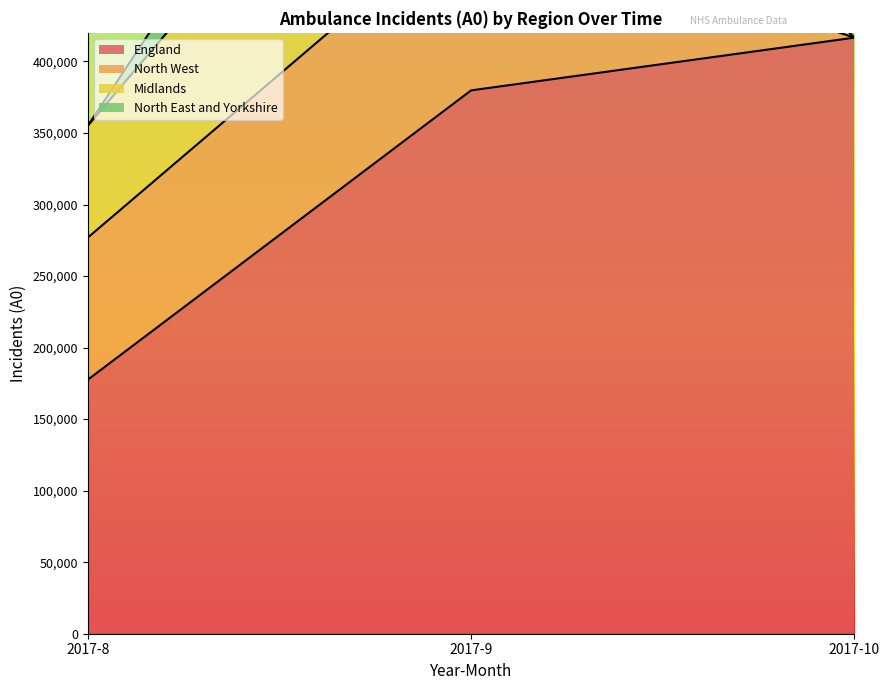

What is the average value of the England series?

324661